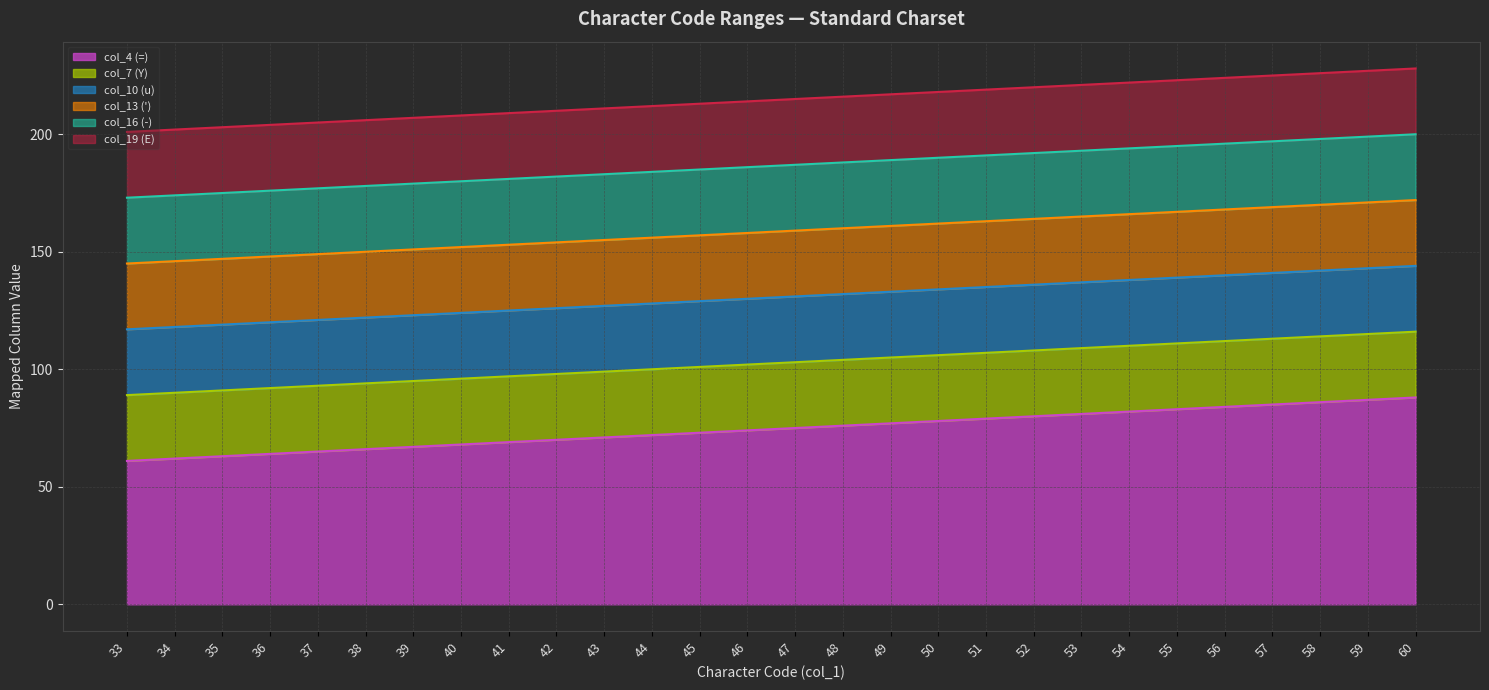

At which label does col_19 (E) first exceed 215?

48